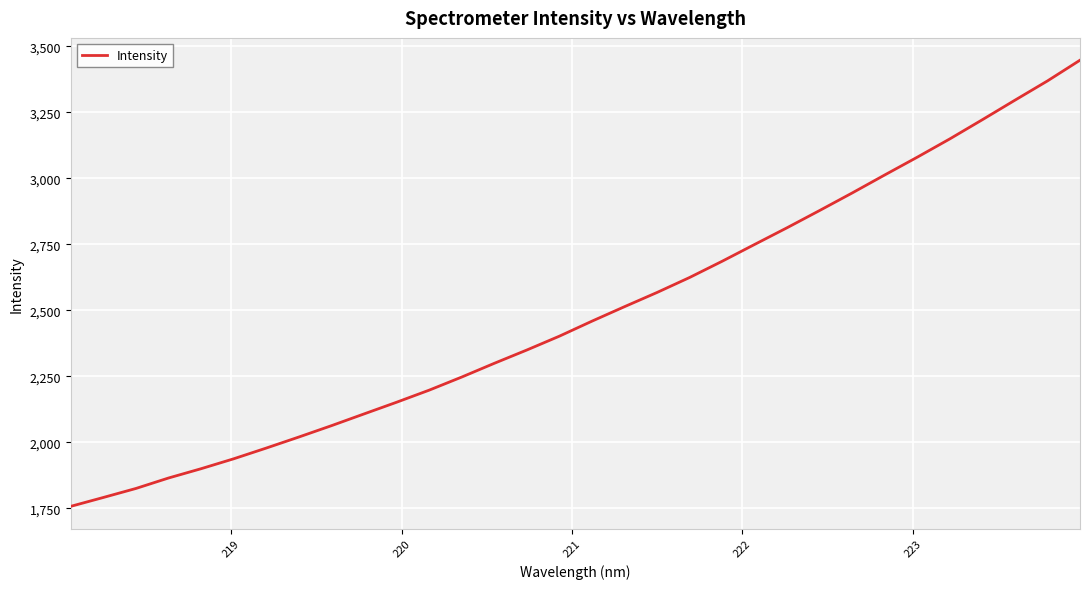

What is the greatest value displayed?

3447.6